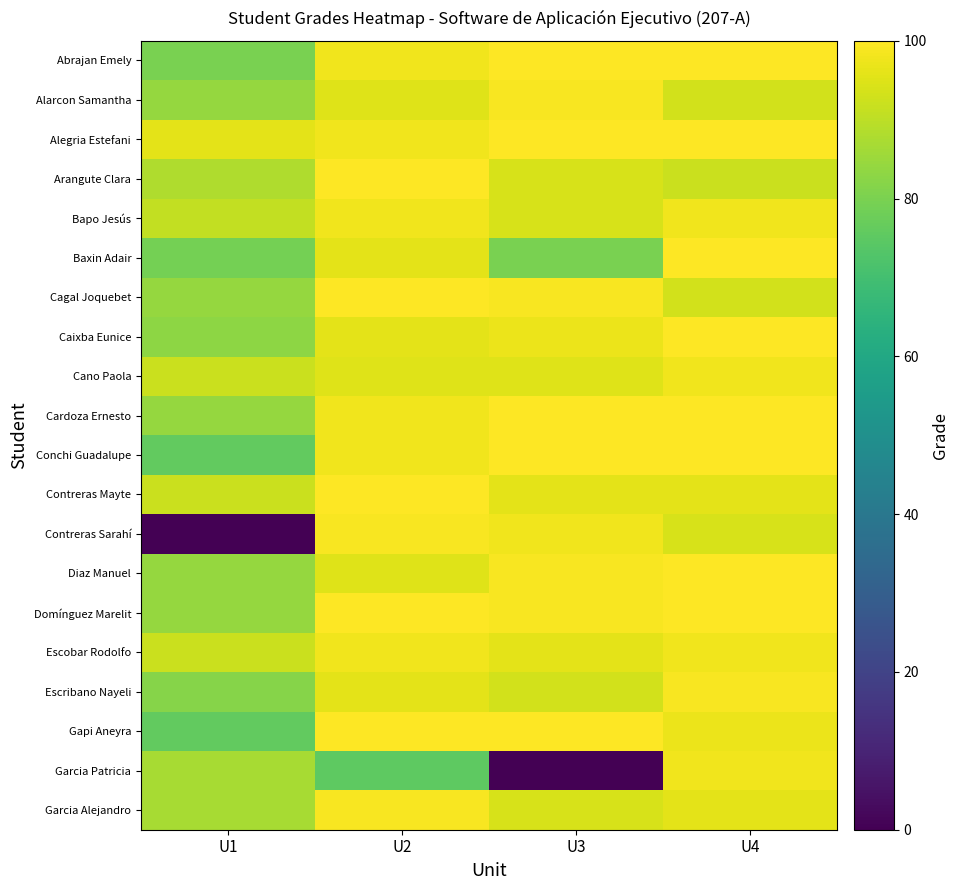

At how many categories does at least one series exceed 99?

3